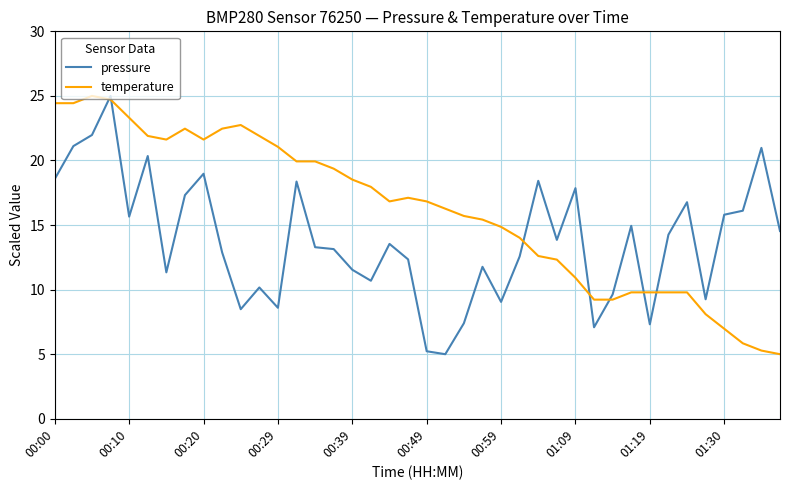

What is the average value of the pressure series?

13.8